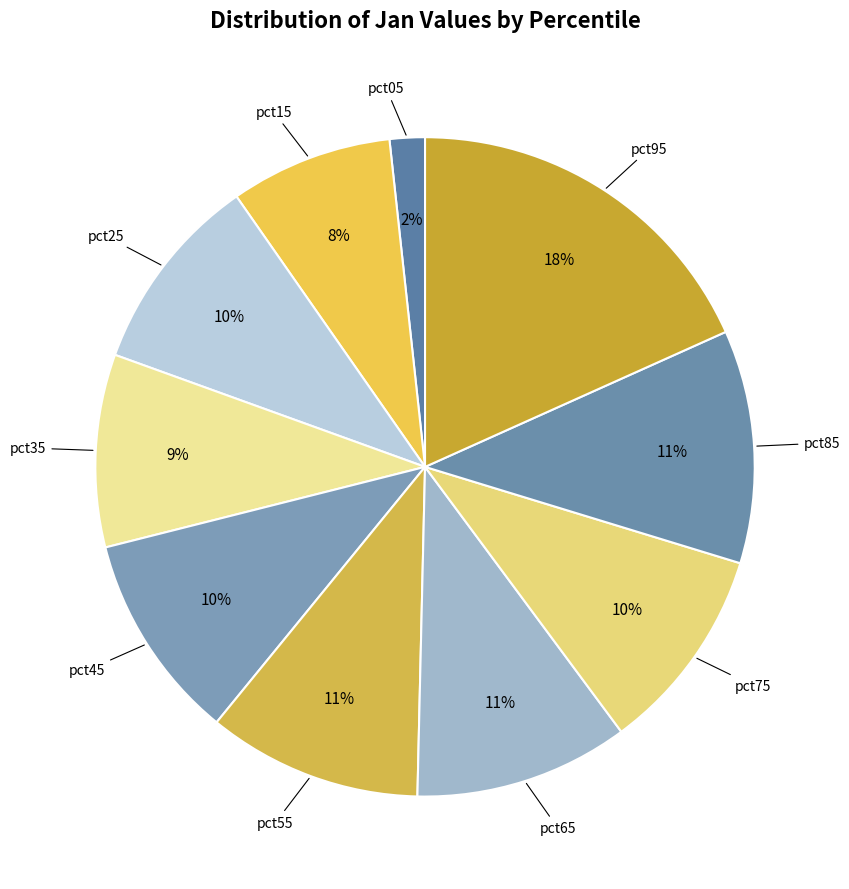

Count the number of slices in the pie.

10